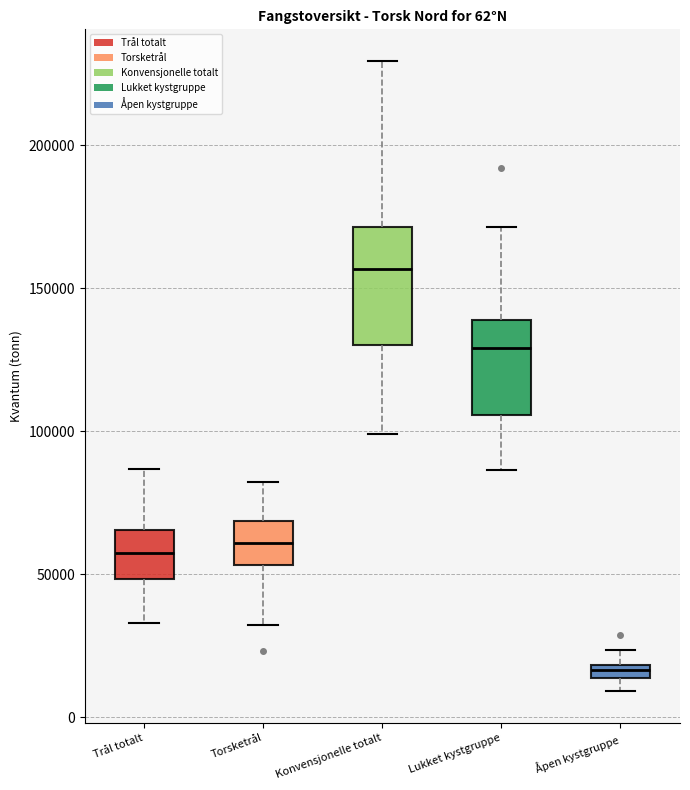

Which box's median line is the highest?

Konvensjonelle totalt